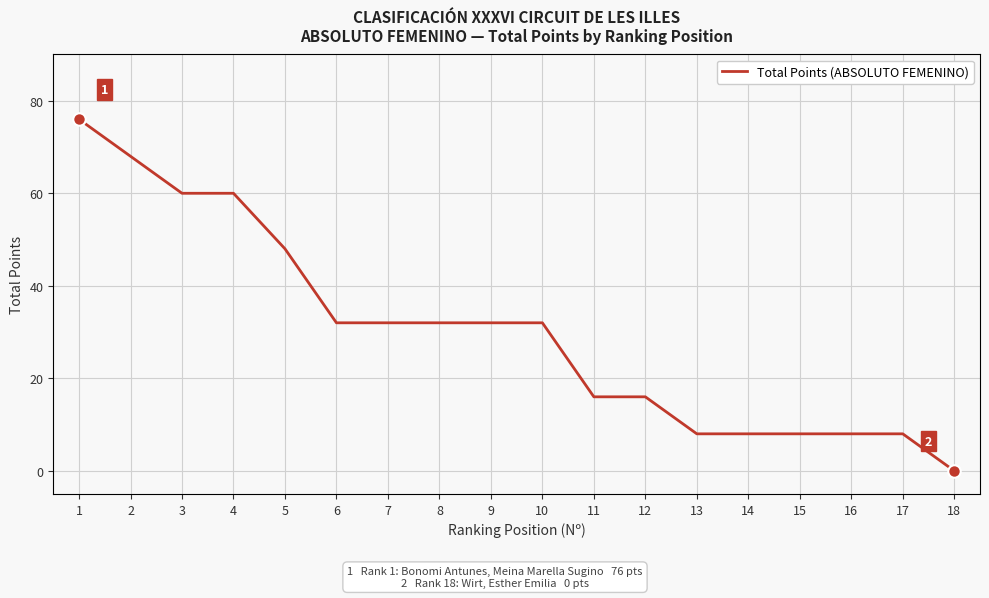

Count the values in the range 8 to 48.

13